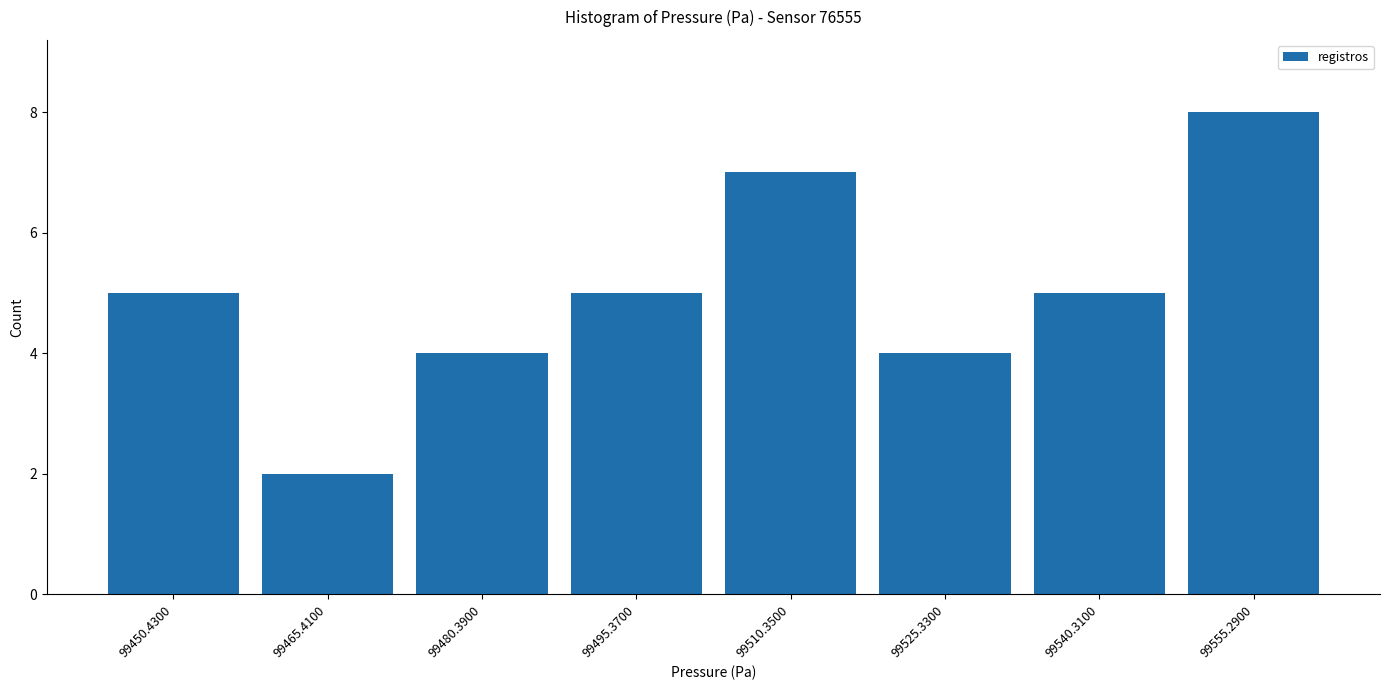

Over which range of the x-axis is the bar tallest?

99548 to 99562